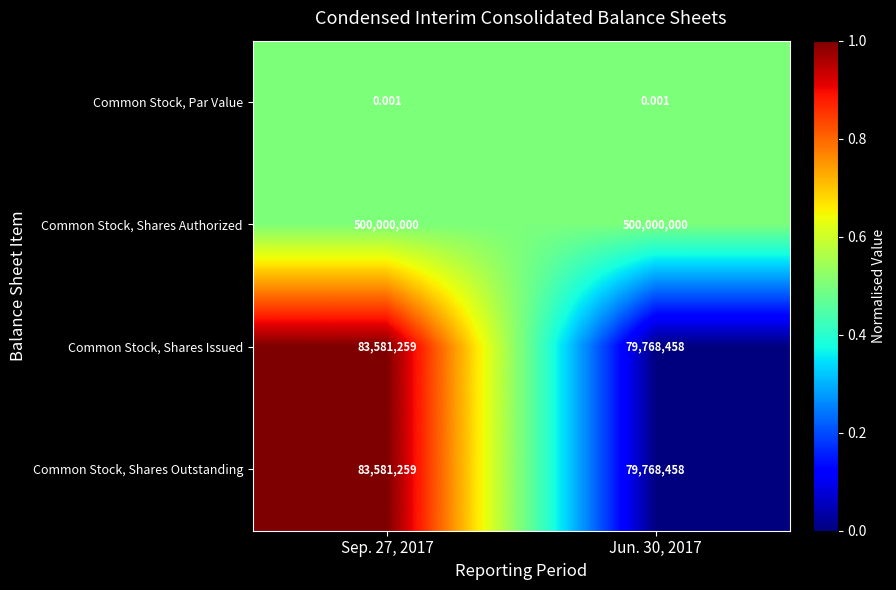

Which series has the largest total across all categories?

Common Stock, Shares Authorized